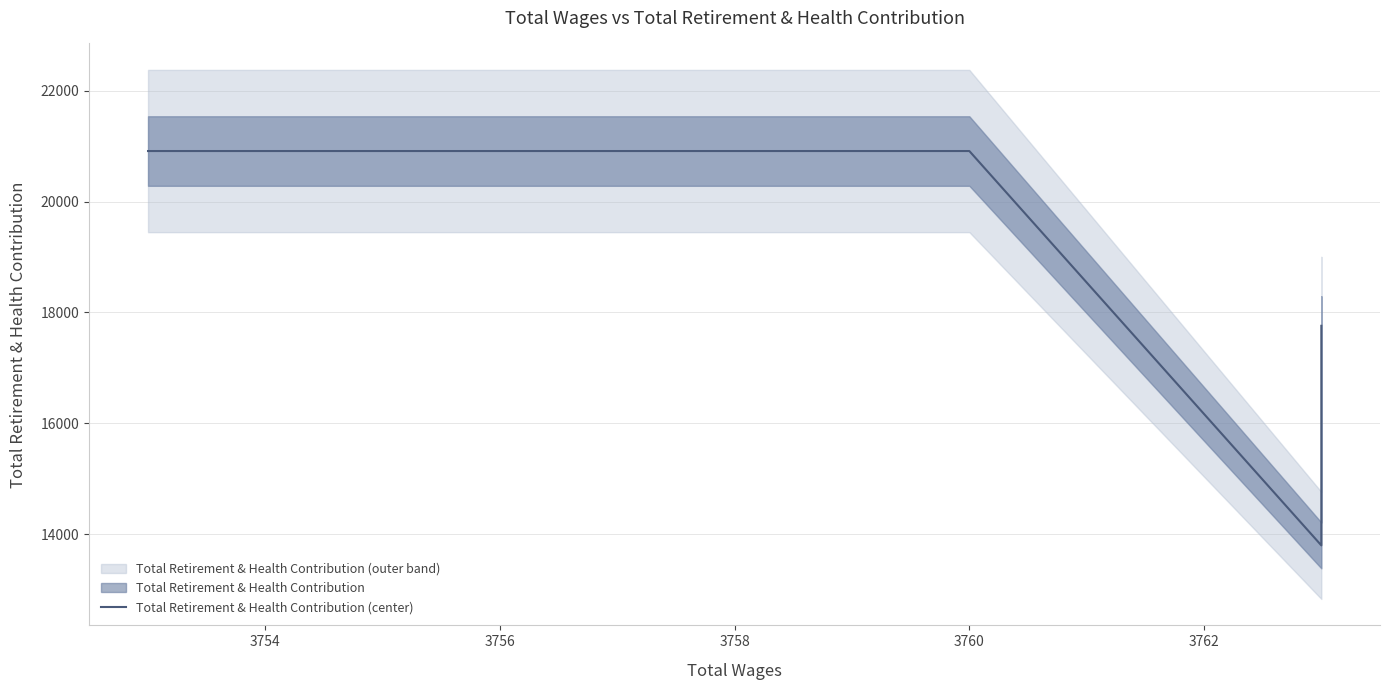

What is the greatest value displayed?

20912